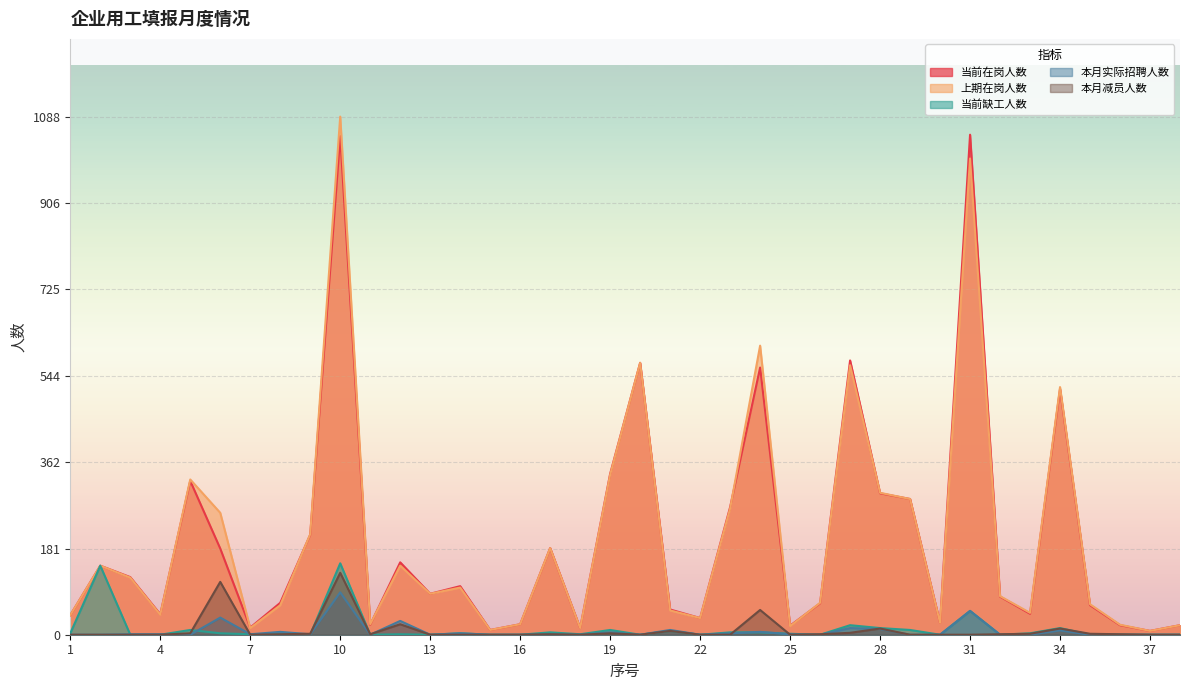

What is the sum of the 当前在岗人数 values at 21 and 23?

321